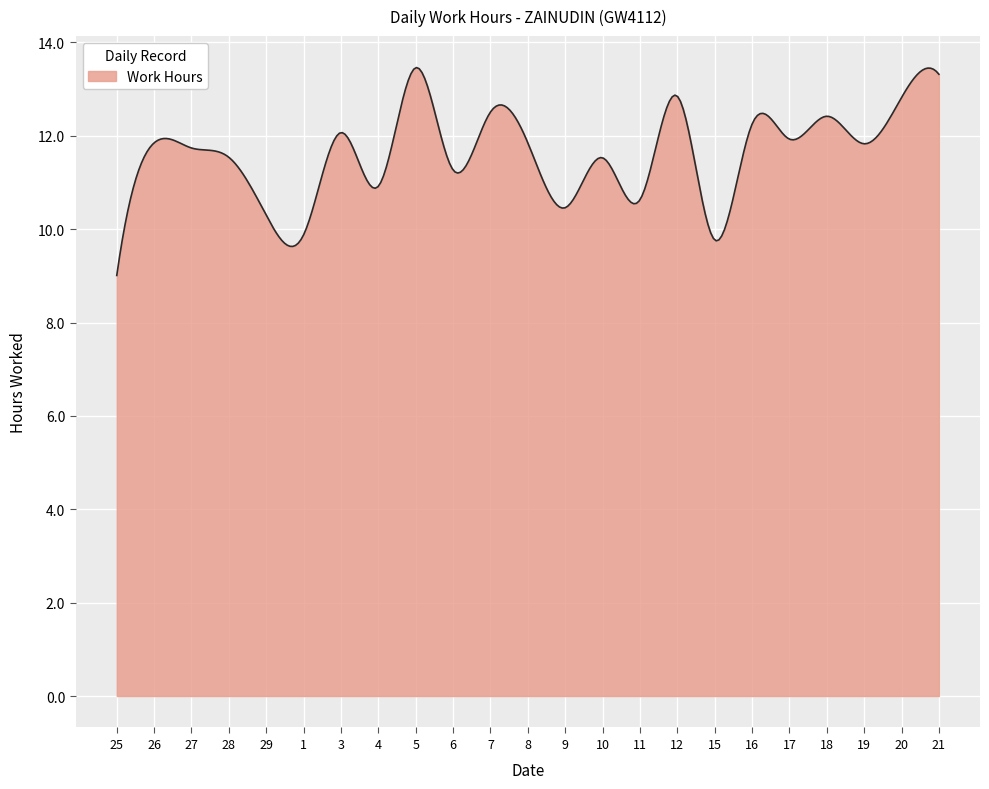

What is the difference between the second highest and minimum values?

4.4